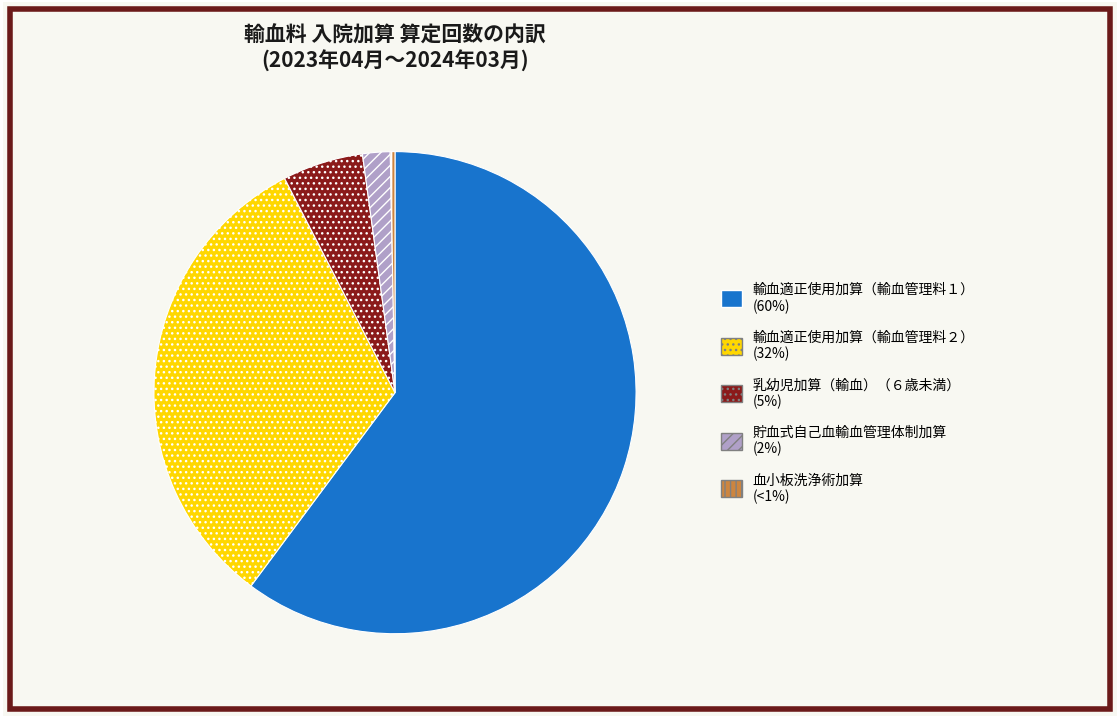

Is it true that 乳幼児加算（輸血）（６歳未満） is 1% of the pie?

False